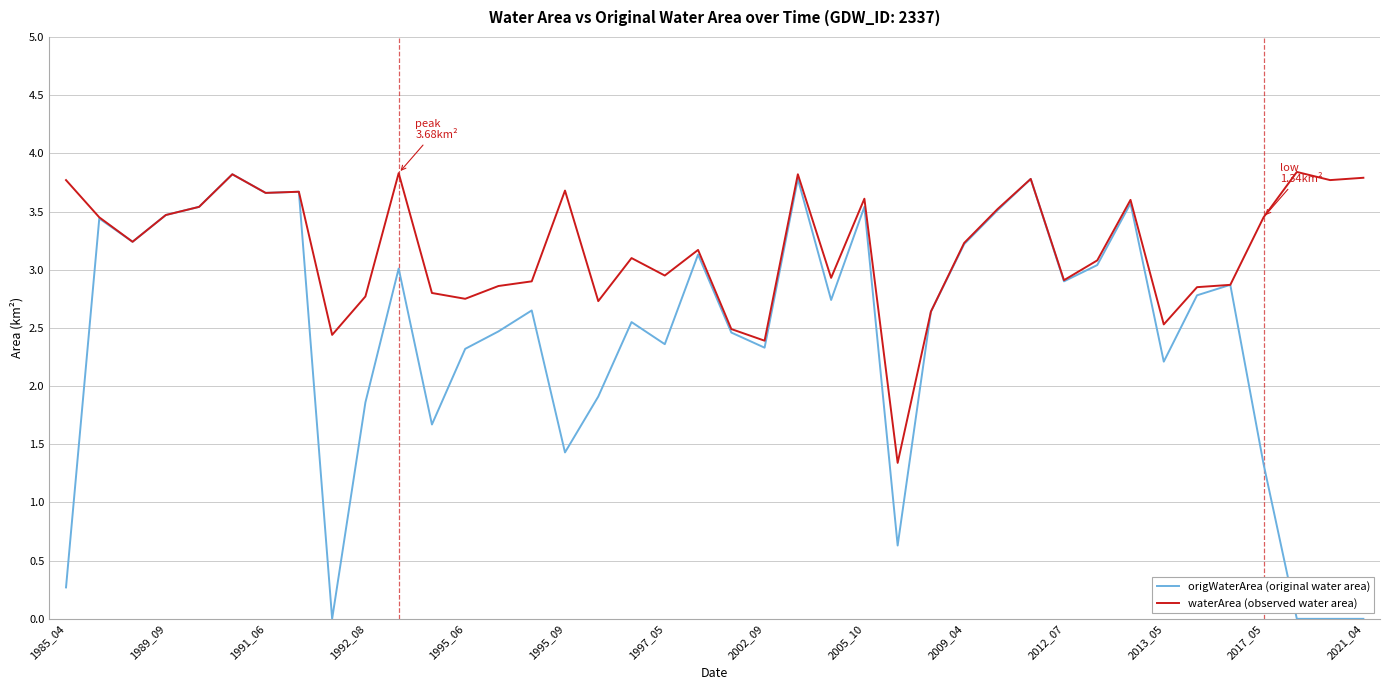

Which series has the largest range (max minus min)?

origWaterArea (original water area)